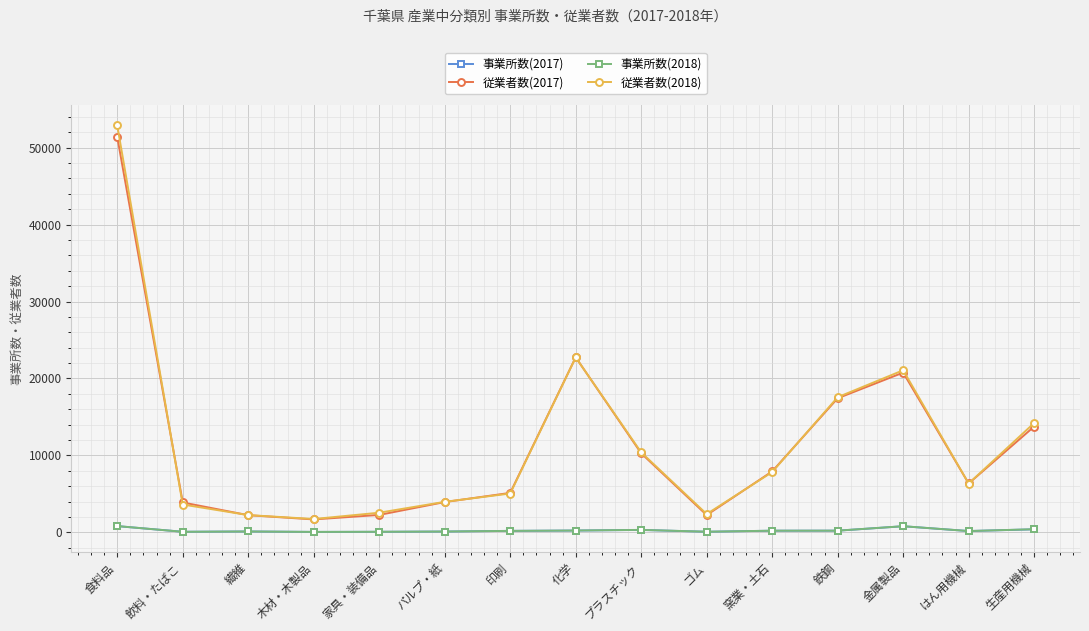

What is the value of the 事業所数(2018) point at the 10th from the left?

92